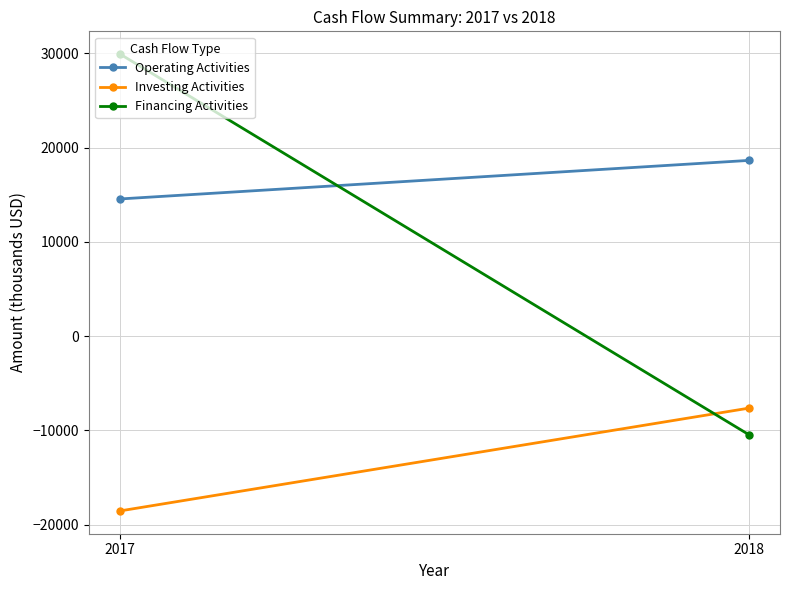

The value of Investing Activities at 2017 is -30872. True or false?

False